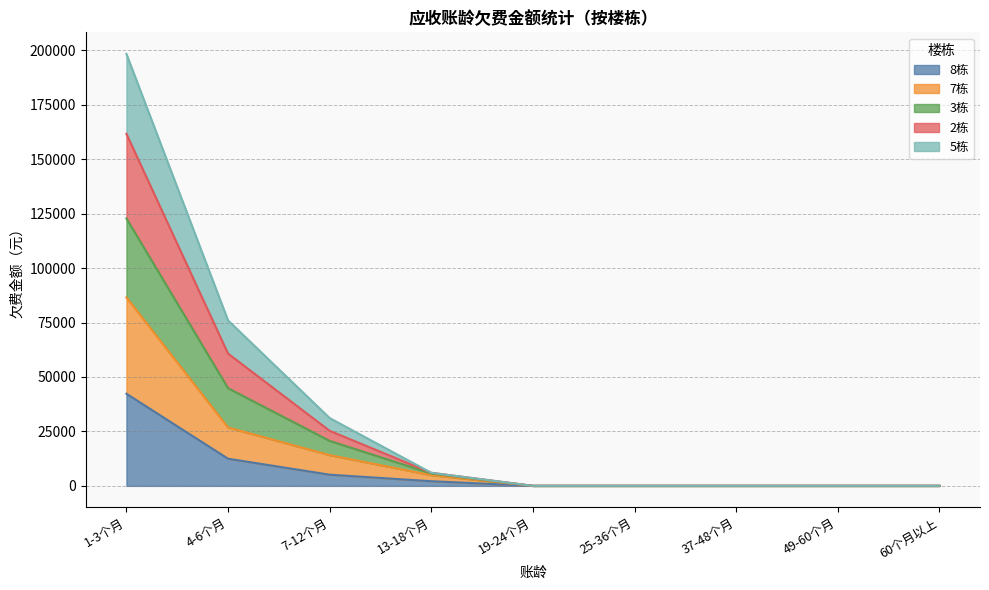

Which category has the highest value in the 8栋 series?

1-3个月